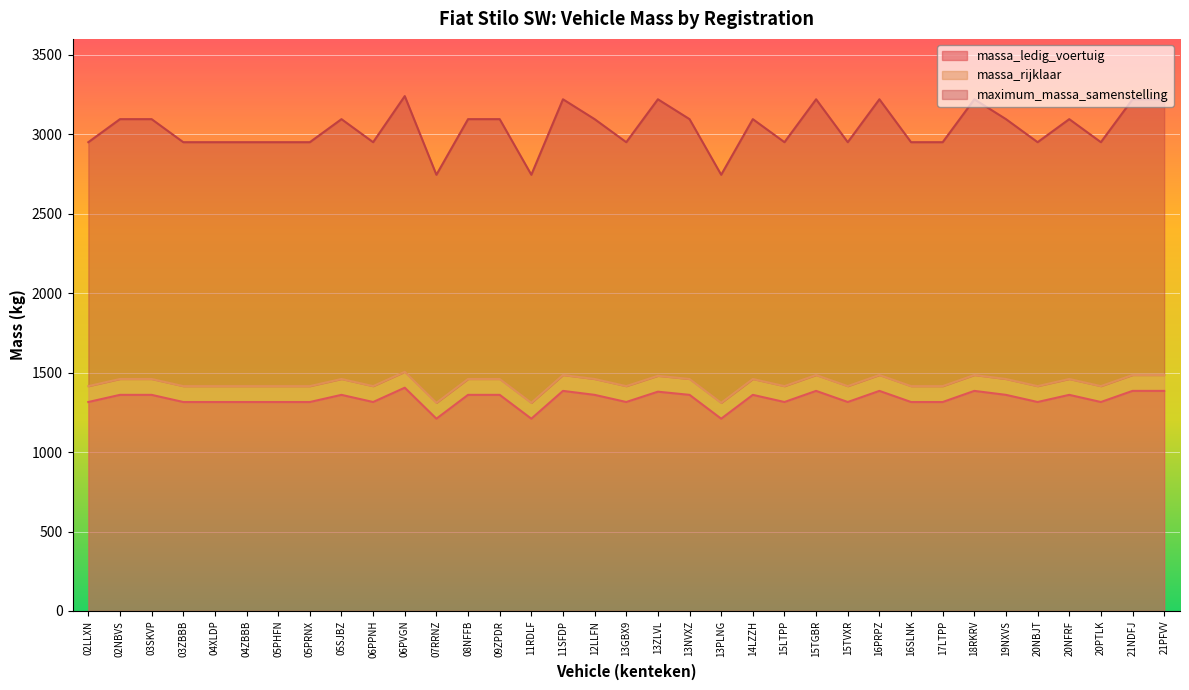

True or false: massa_rijklaar and maximum_massa_samenstelling intersect in this chart.

False